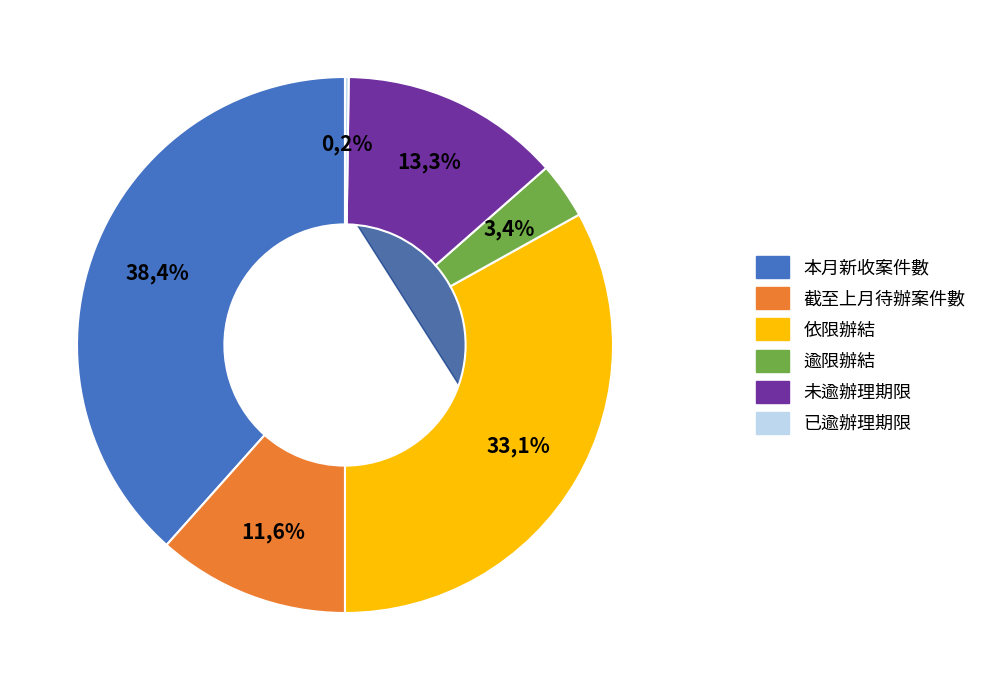

Does 依限辦結 represent more than half of the total?

No